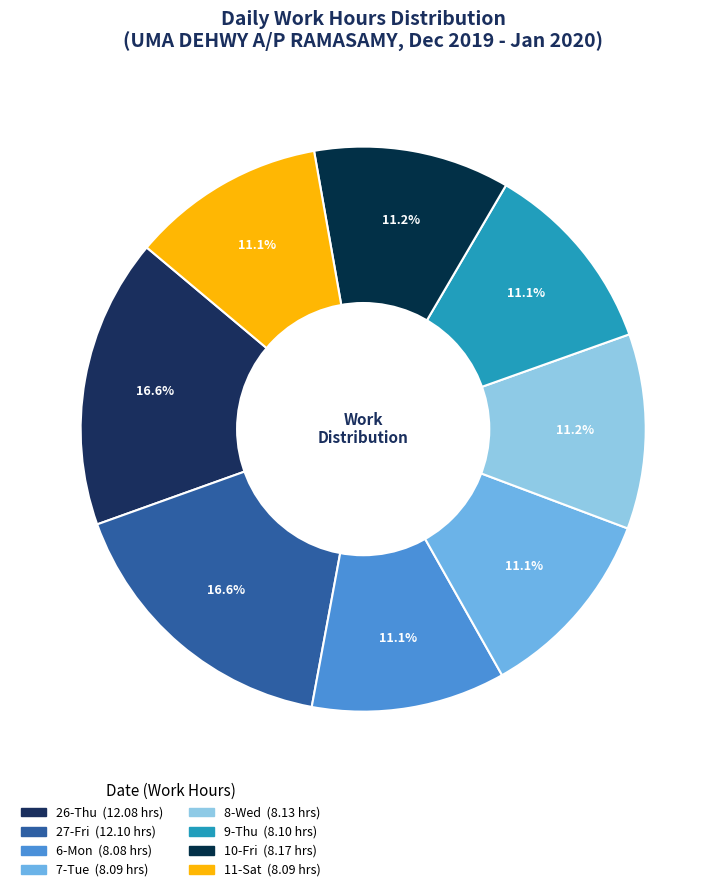

Is it true that 7-Tue is 22% of the pie?

False